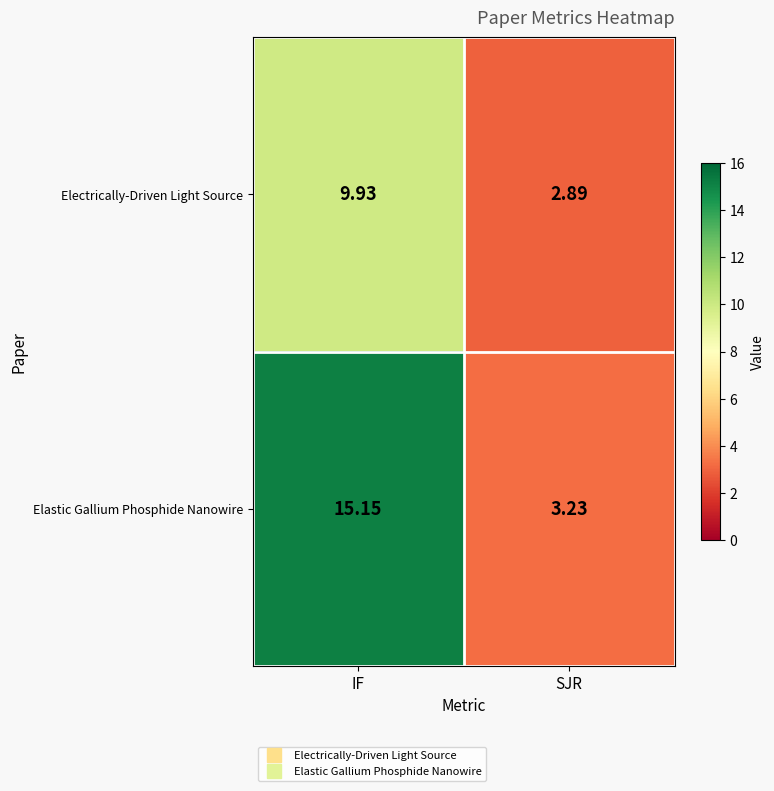

At which category does the chart reach its peak across all series?

IF